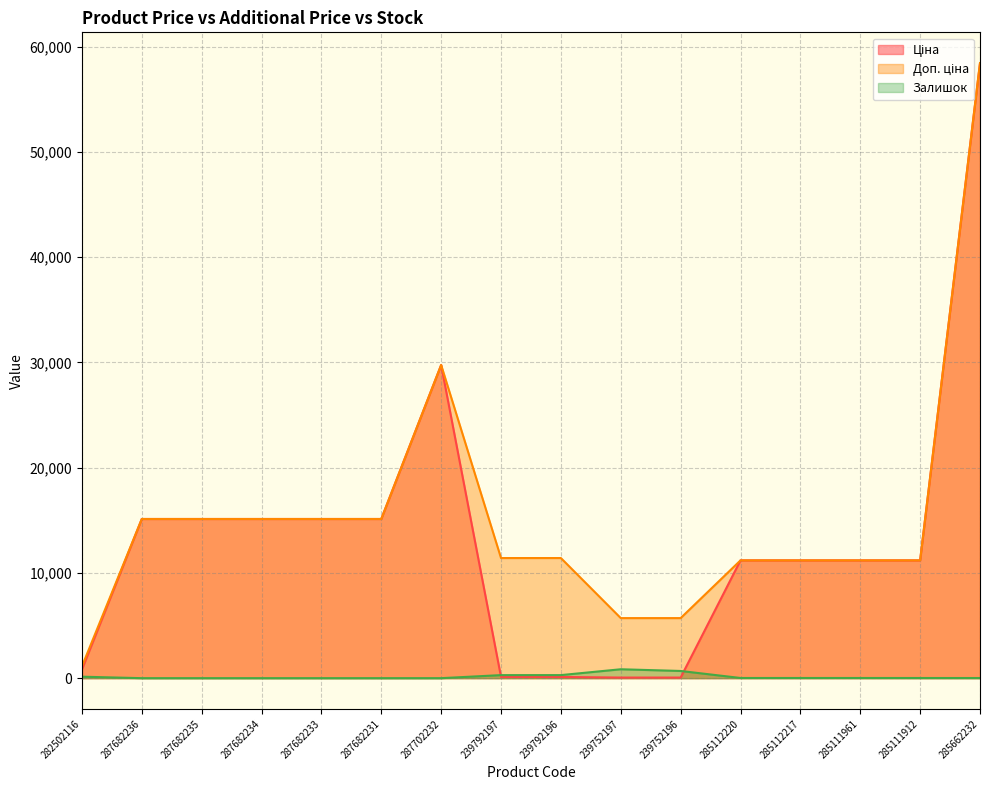

Reading right to left, what are all the values shown in this chart?

Ціна: 58426.5	11188.2	11188.2	11188.2	11188.2	57.0	57.0	114.1	114.1	29747.2	15120.0	15120.0	15120.0	15120.0	15120.0	818.5
Доп. ціна: 58426.5	11188.2	11188.2	11188.2	11188.2	5705.0	5705.0	11410.0	11410.0	29747.2	15120.0	15120.0	15120.0	15120.0	15120.0	1109.2
Залишок: 13.0	15.0	17.0	17.0	17.0	683.0	845.0	290.0	289.0	0.0	0.0	0.0	0.0	0.0	0.0	140.0